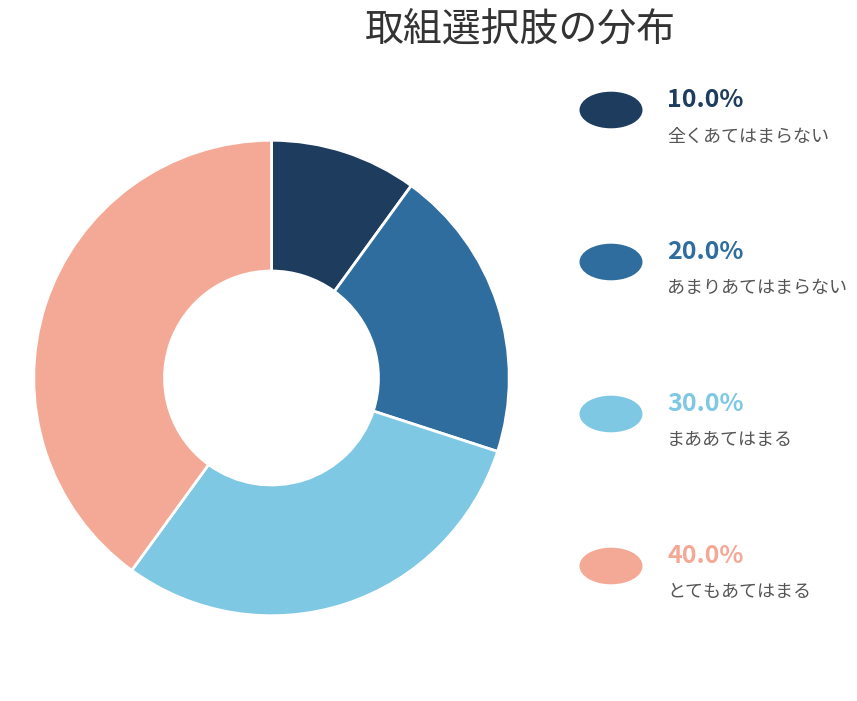

Is there any slice that represents more than half of the pie?

No